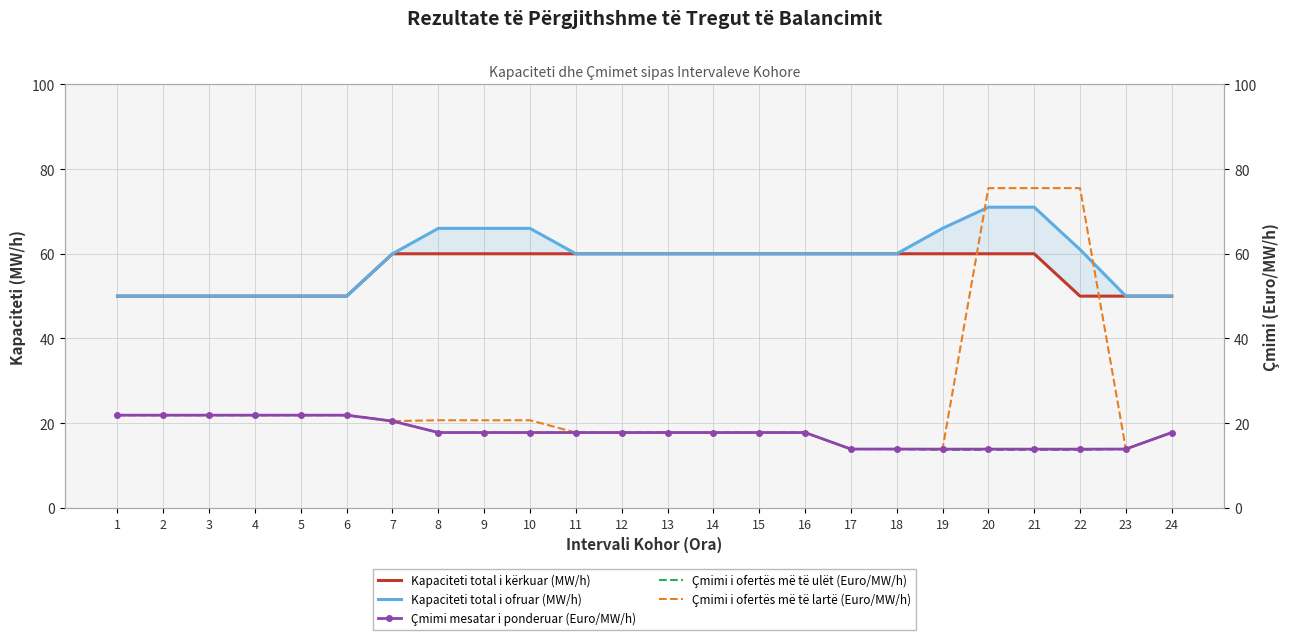

True or false: Çmimi i ofertës më të ulët (Euro/MW/h) and Çmimi mesatar i ponderuar (Euro/MW/h) intersect in this chart.

False